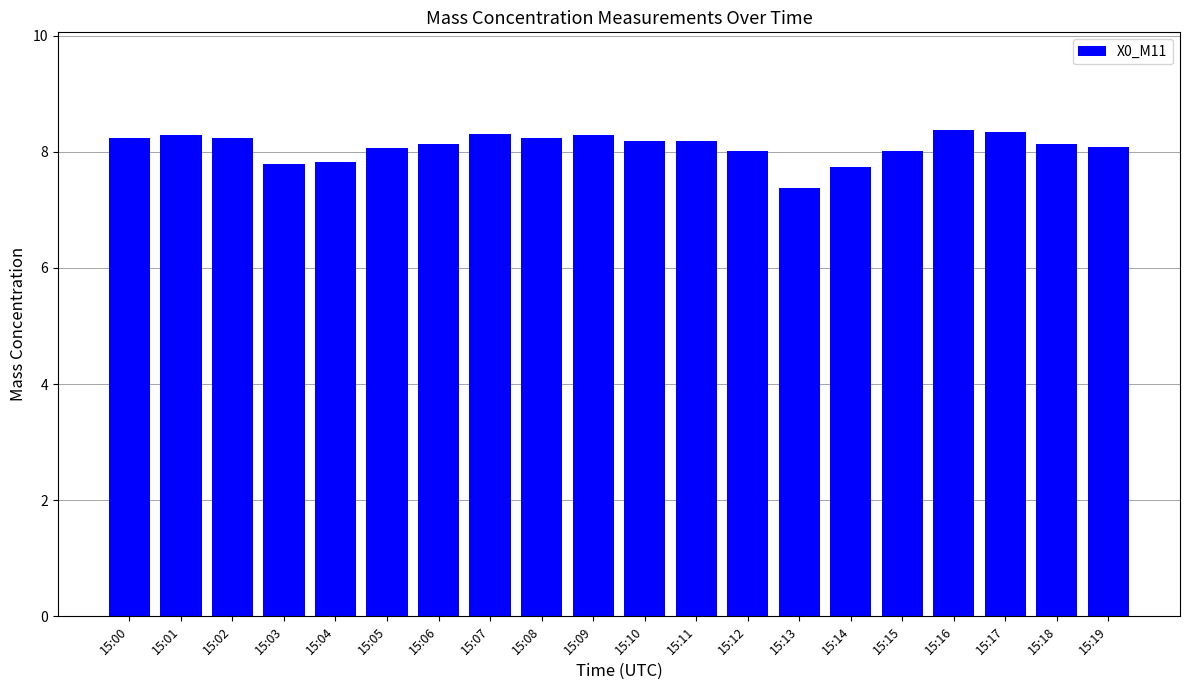

What is the average value?

8.1